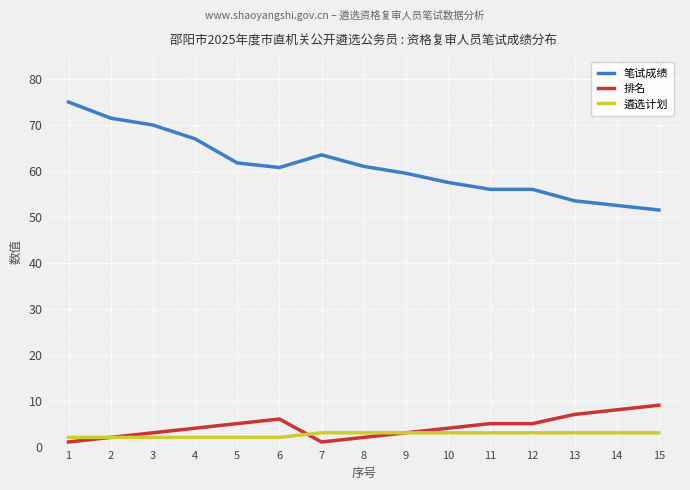

At which category is the sum across all series the highest?

1